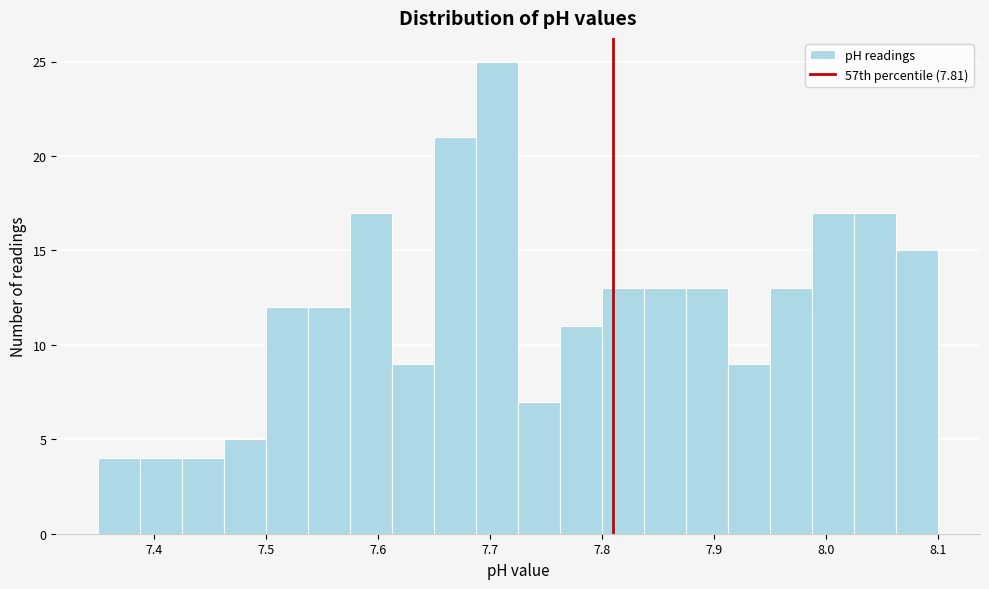

Around what value on the x-axis is the tallest bar? Give the approximate position of its centre, as read against the axis.

7.71